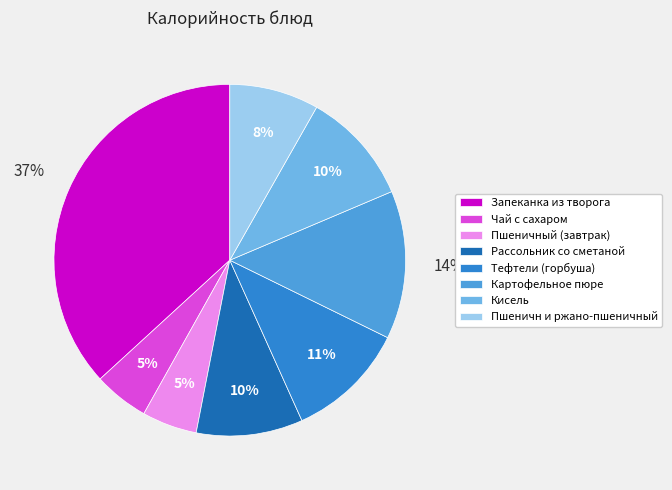

Is there a majority slice in this chart?

No